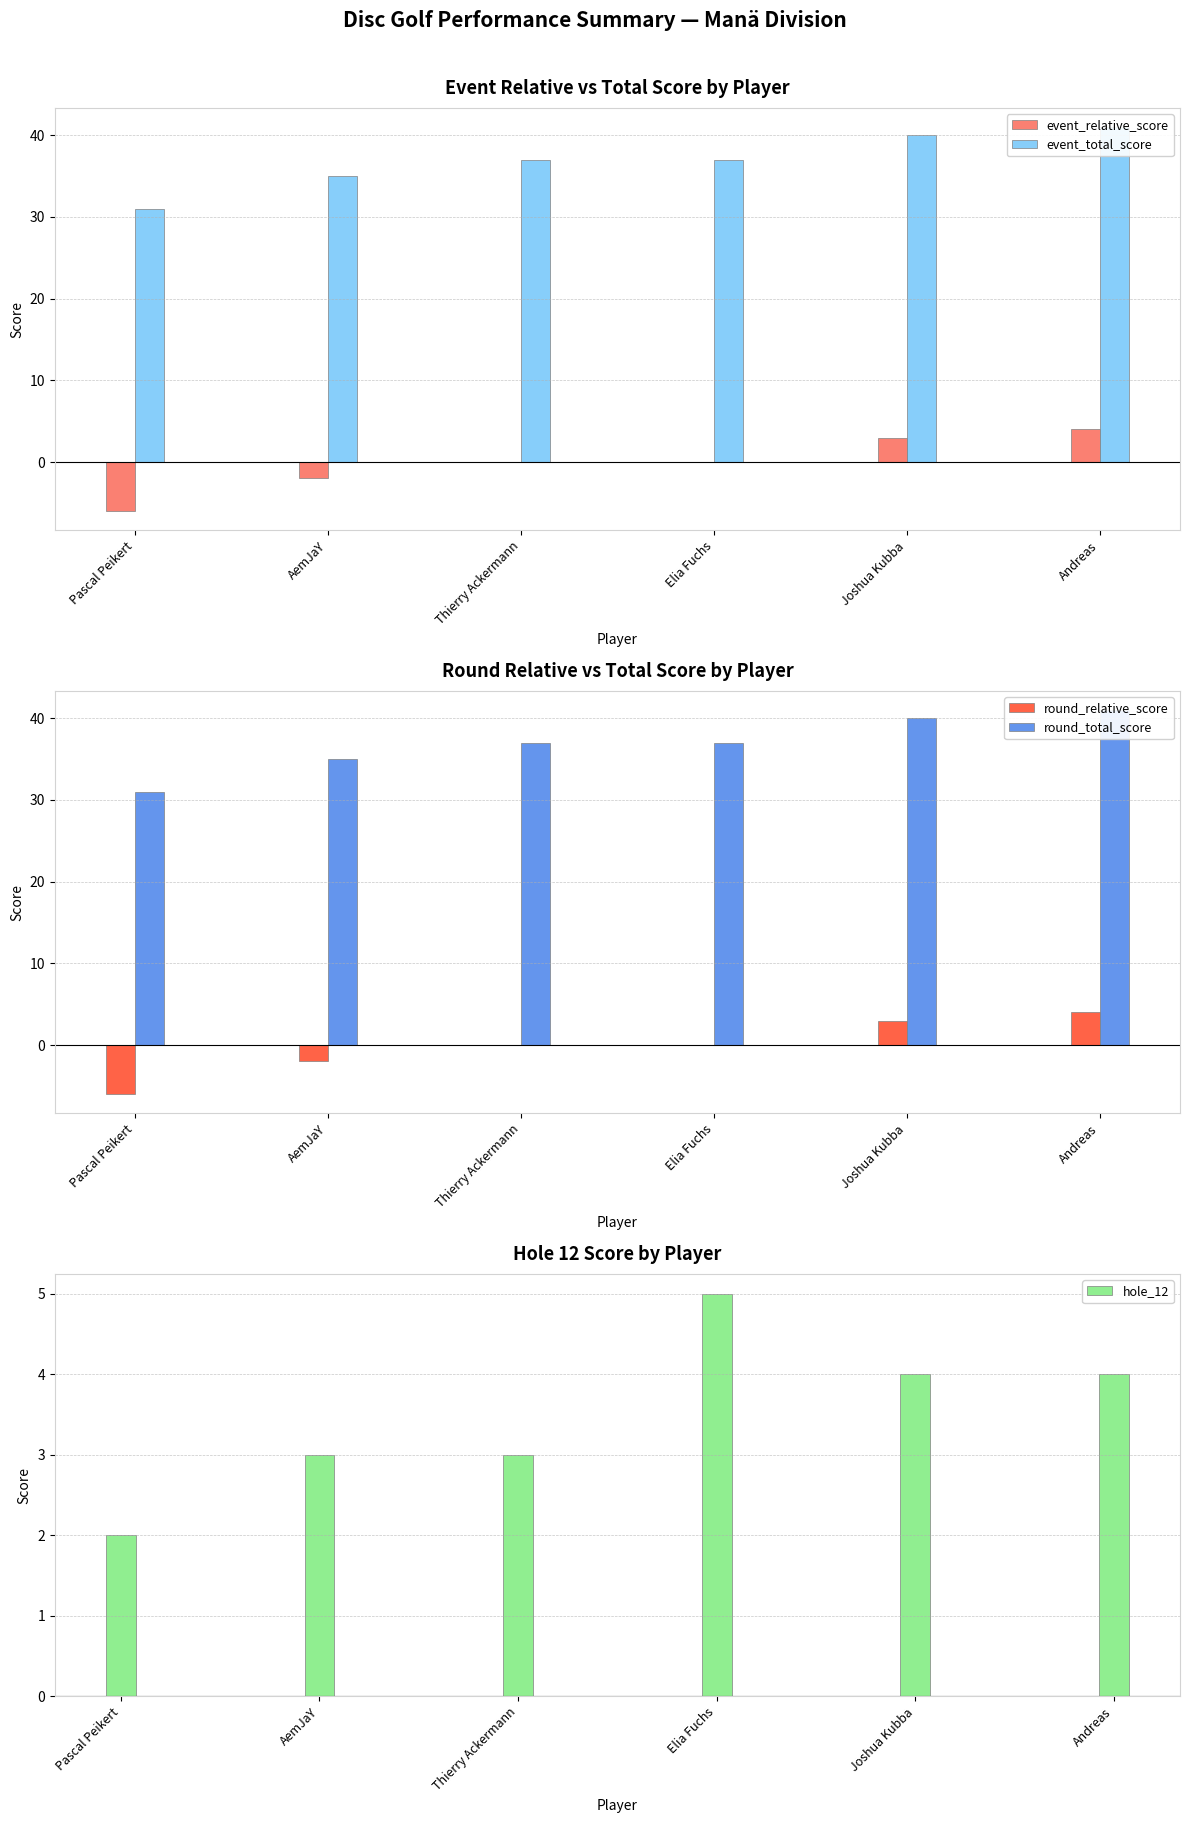

List the labels in order of event_relative_score value, smallest first.

Pascal Peikert, AemJaY, Thierry Ackermann, Elia Fuchs, Joshua Kubba, Andreas